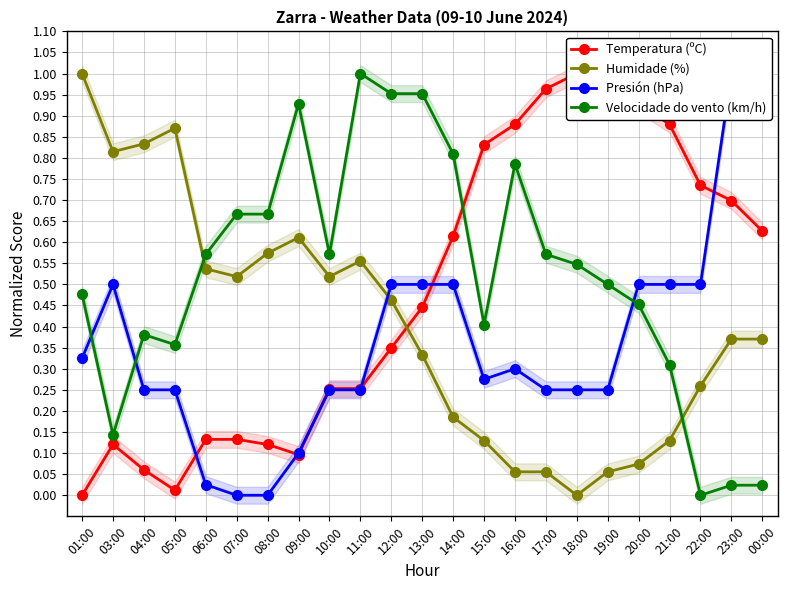

Rank the series by their average value, from lowest to highest.

Presión (hPa), Humidade (%), Temperatura (ºC), Velocidade do vento (km/h)